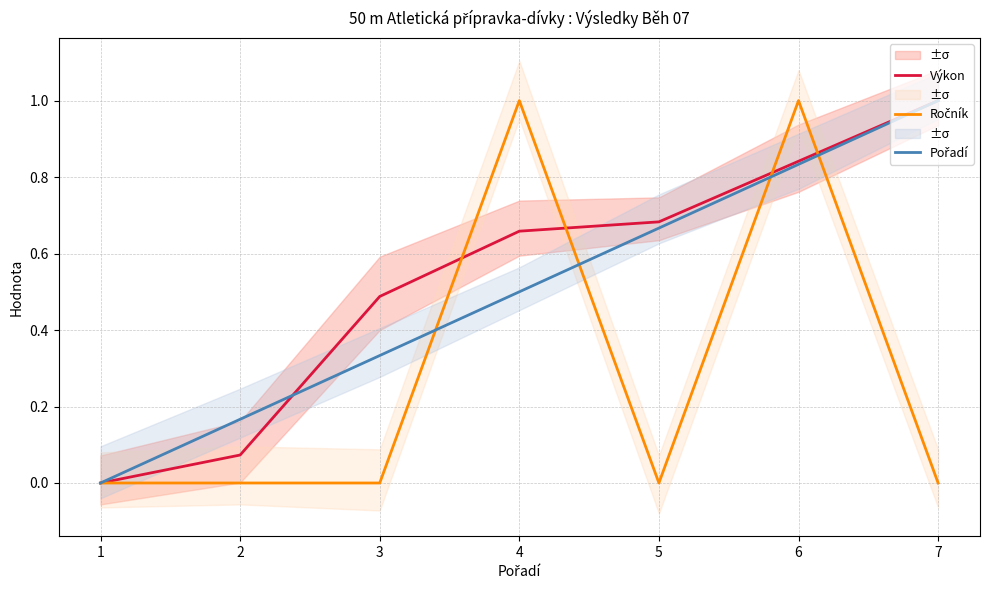

Which category has the lowest value across all series?

1